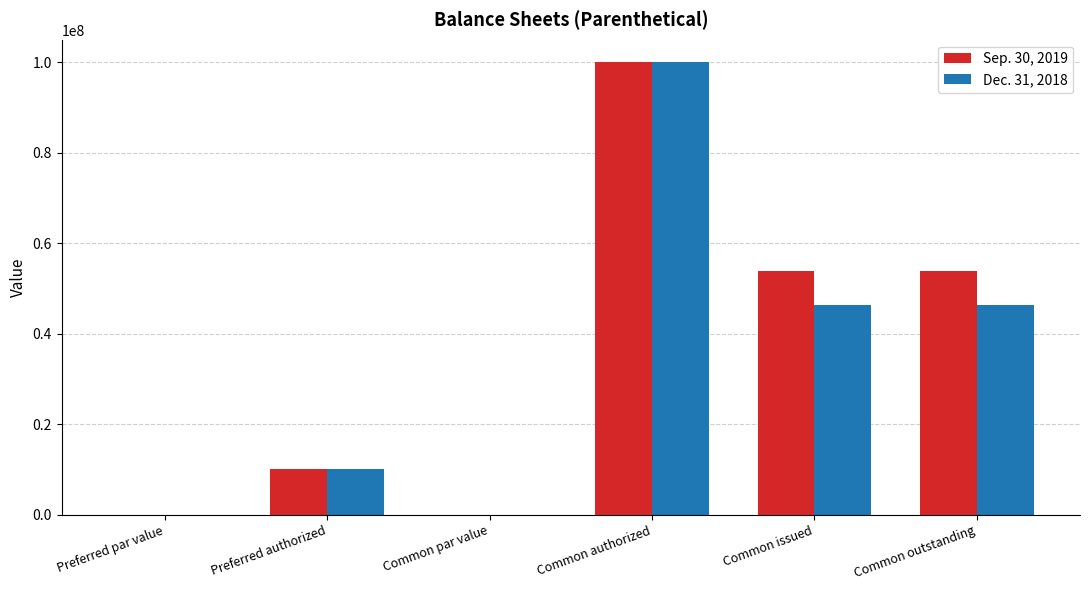

At which category is the sum across all series the highest?

Common authorized